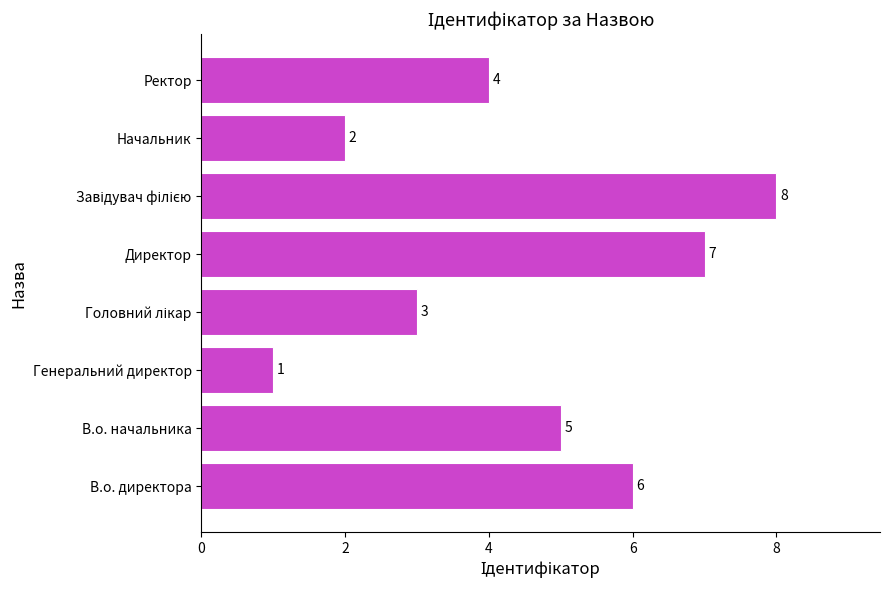

The chart shows a value of 7 at Директор. True or false?

True